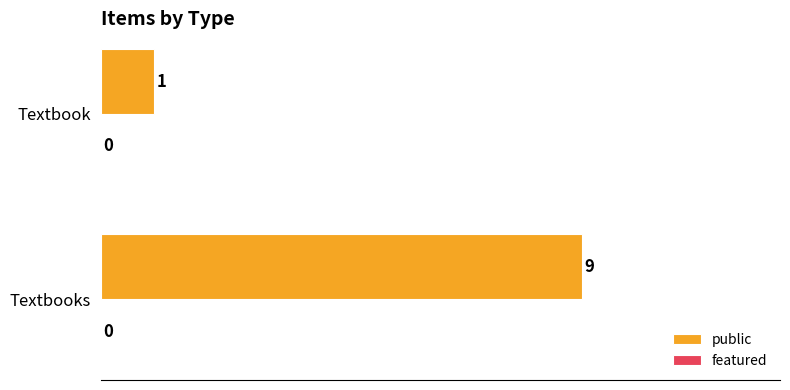

Which has a higher value, Textbooks or Textbook?

Textbooks